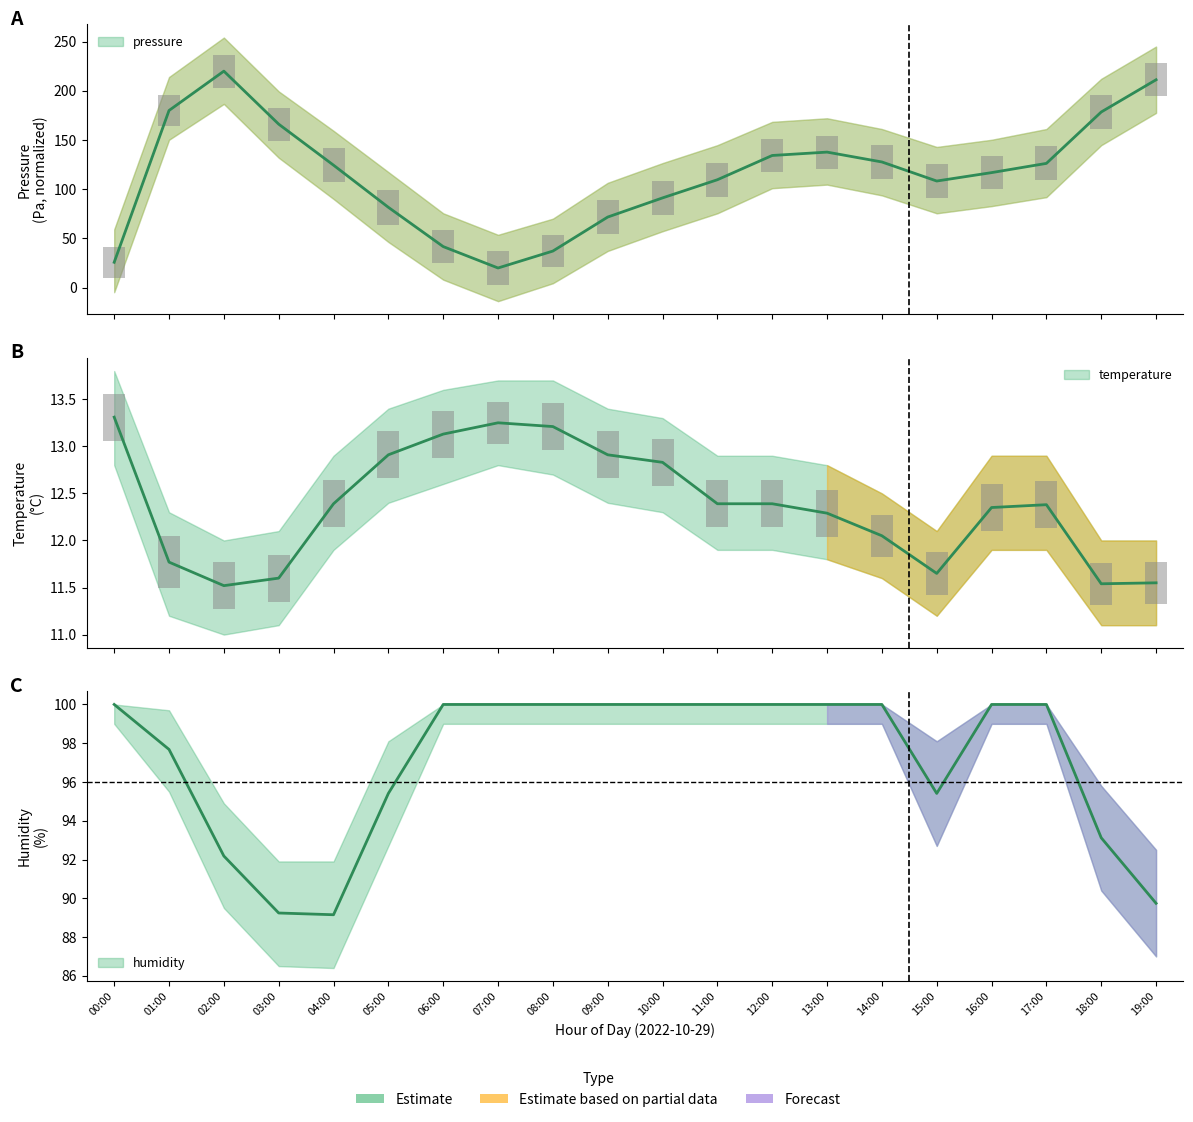

Rank the series by their maximum value, from highest to lowest.

pressure, humidity, temperature